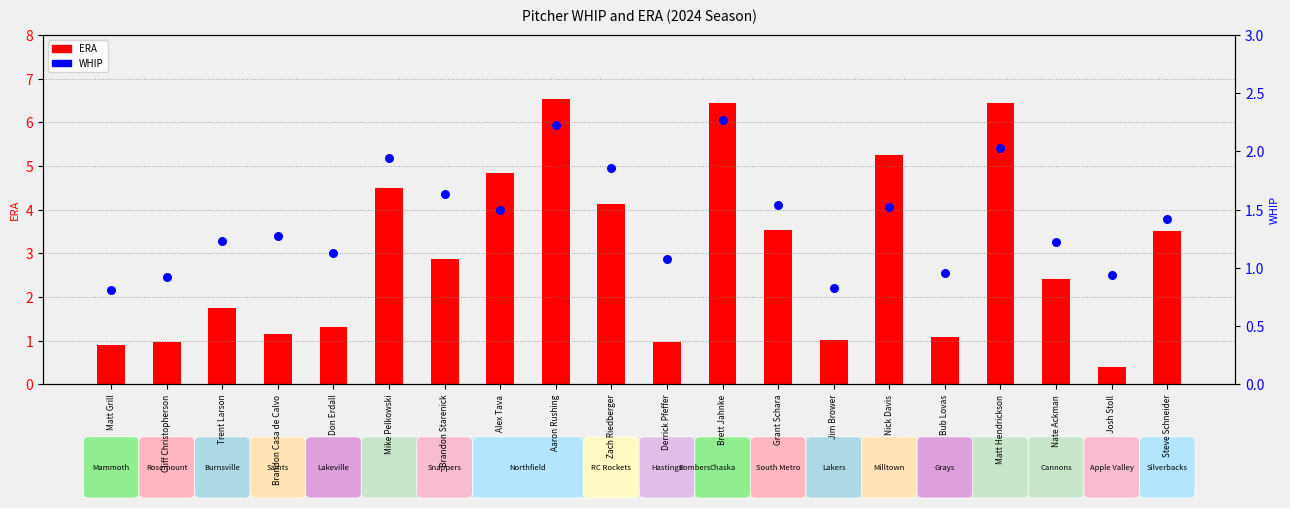

Which series contains the lowest Y value?

ERA